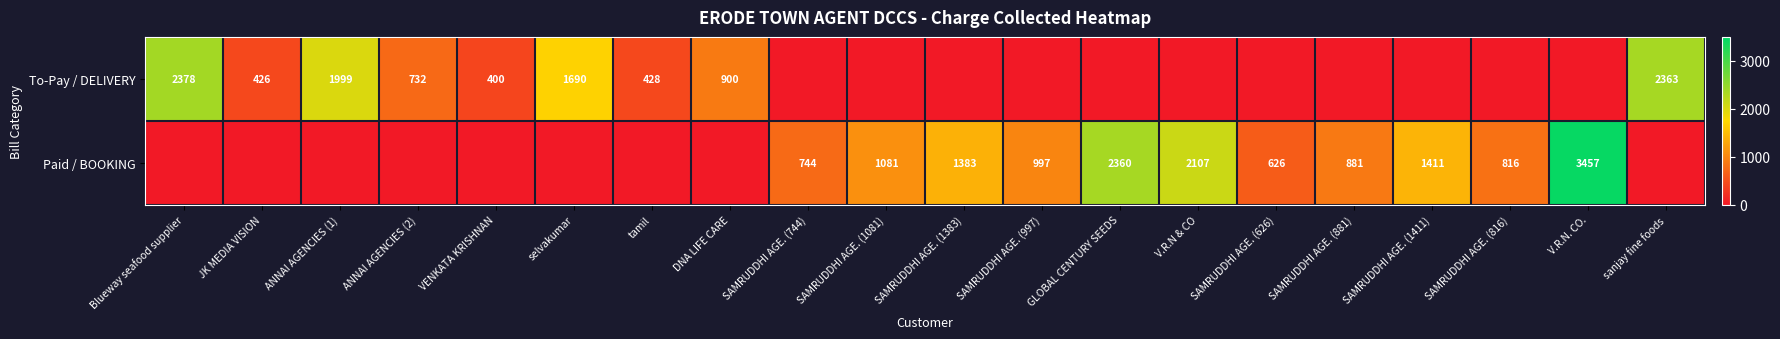

What is the greatest value displayed?

3457